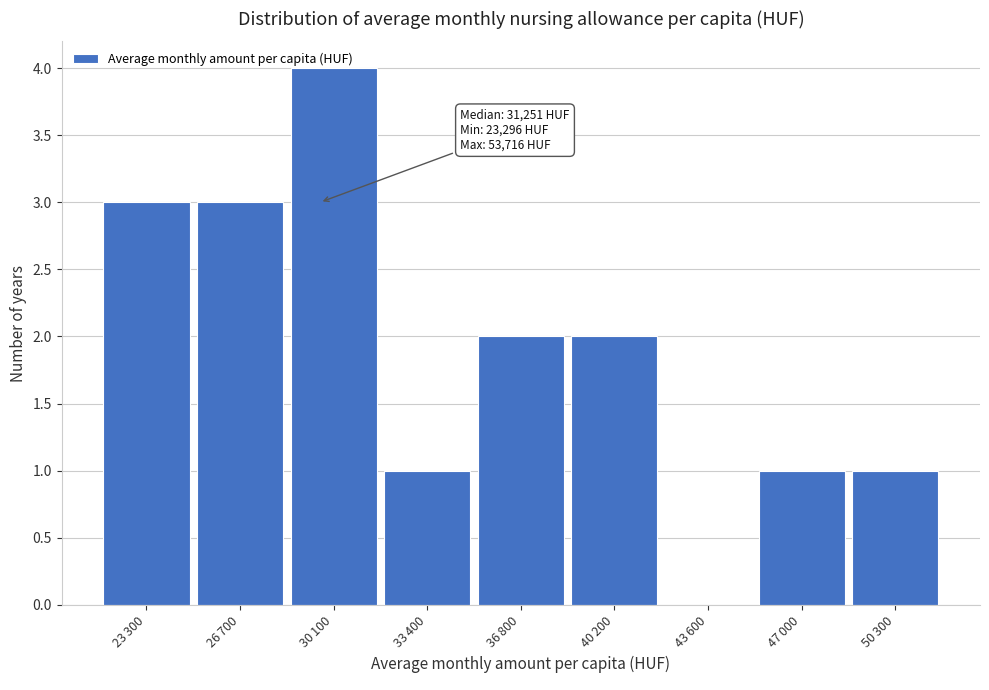

What is the maximum value shown in the chart?

4